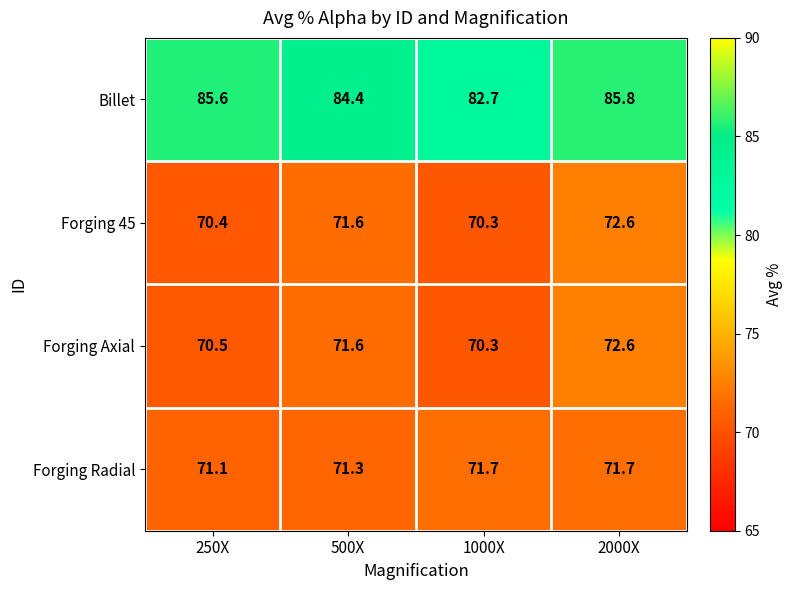

How many distinct data groups are displayed?

4